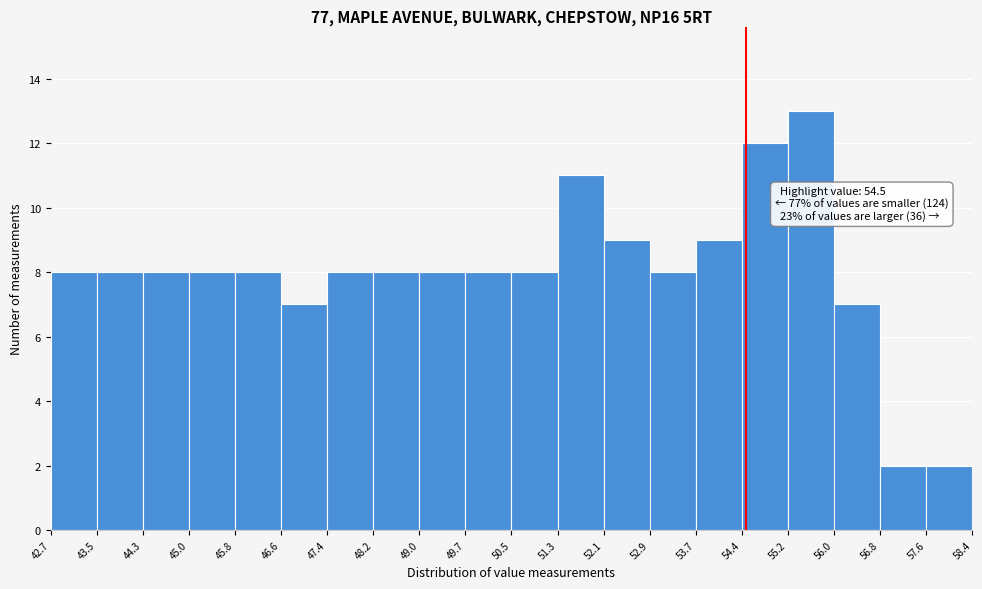

Which range on the x-axis has the tallest bar?

55.2 to 56.0